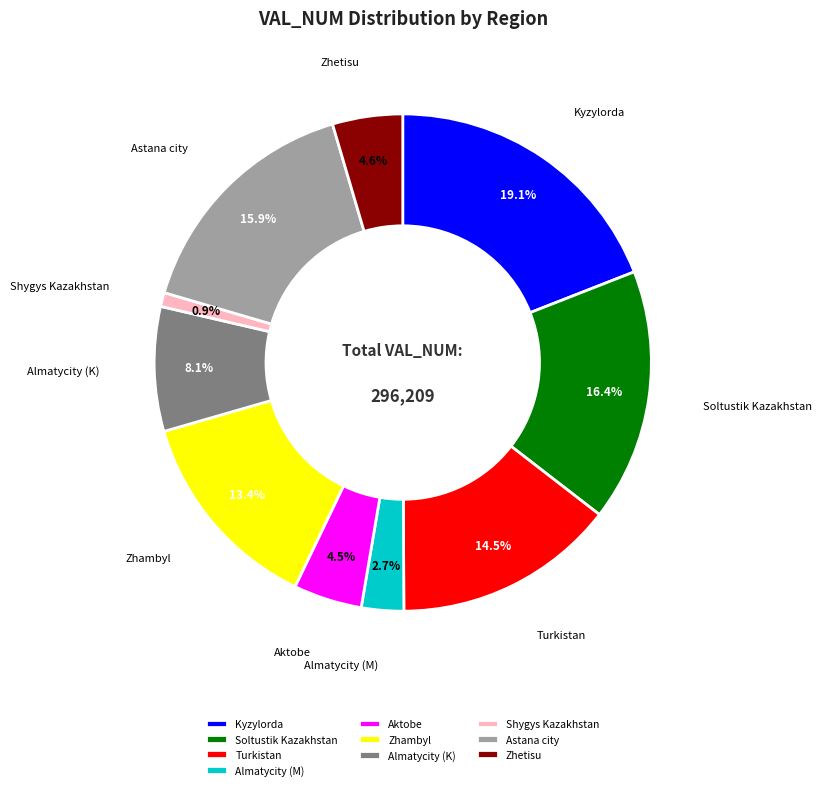

Between Zhambyl and Astana city, which is larger?

Astana city